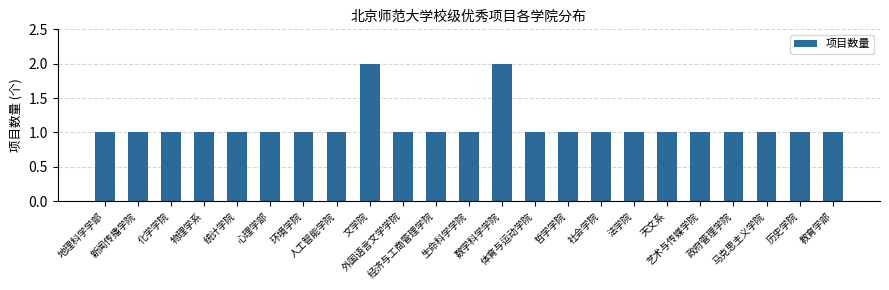

Reading left to right, what are all the values shown in this chart?

地理科学学部=1	新闻传播学院=1	化学学院=1	物理学系=1	统计学院=1	心理学部=1	环境学院=1	人工智能学院=1	文学院=2	外国语言文学学院=1	经济与工商管理学院=1	生命科学学院=1	数学科学学院=2	体育与运动学院=1	哲学学院=1	社会学院=1	法学院=1	天文系=1	艺术与传媒学院=1	政府管理学院=1	马克思主义学院=1	历史学院=1	教育学部=1